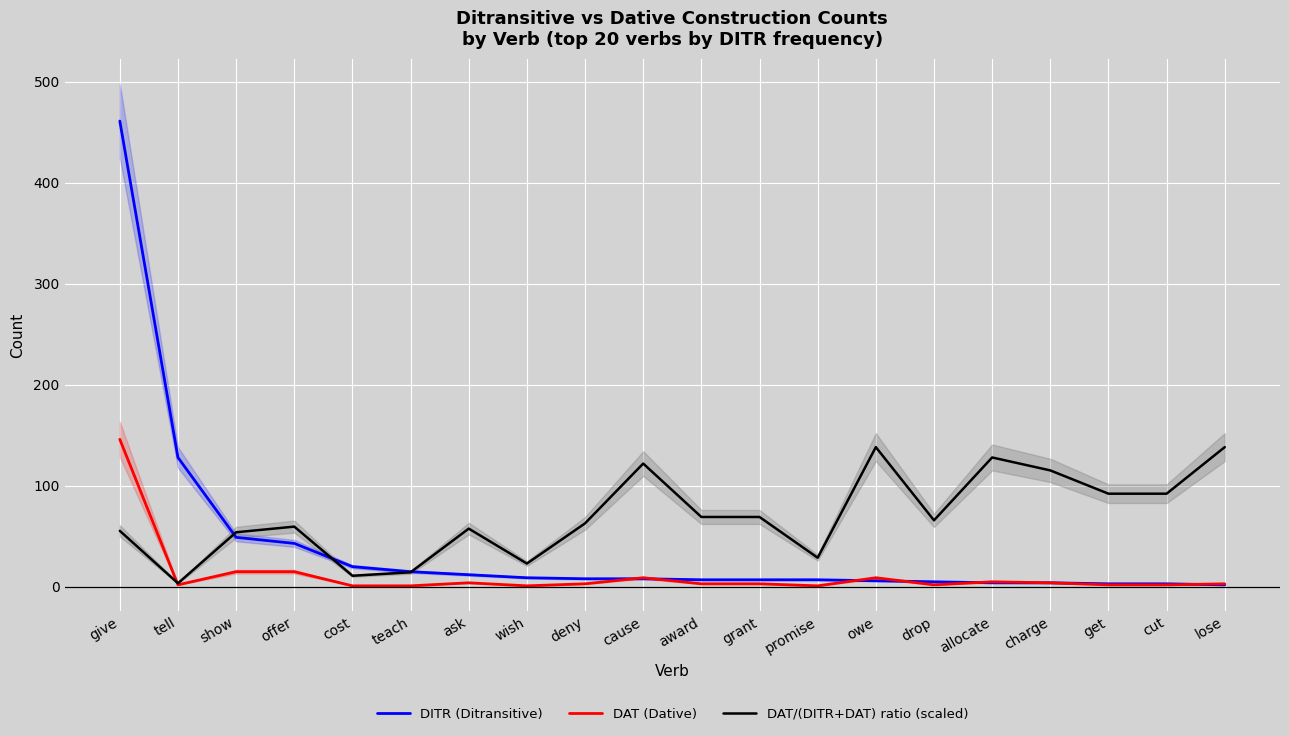

What is the total value across all series at tell?

133.5